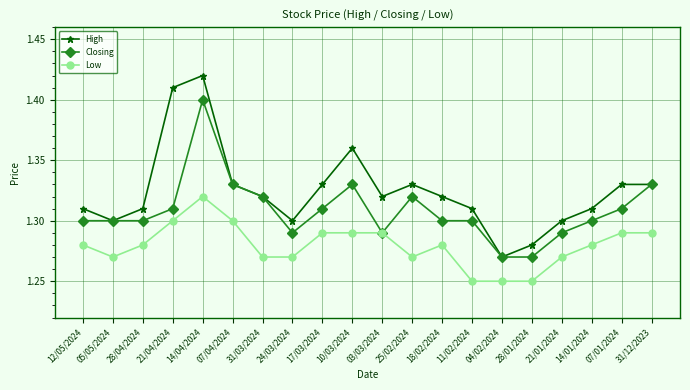

Count the Low values in the range 1 to 2.

20